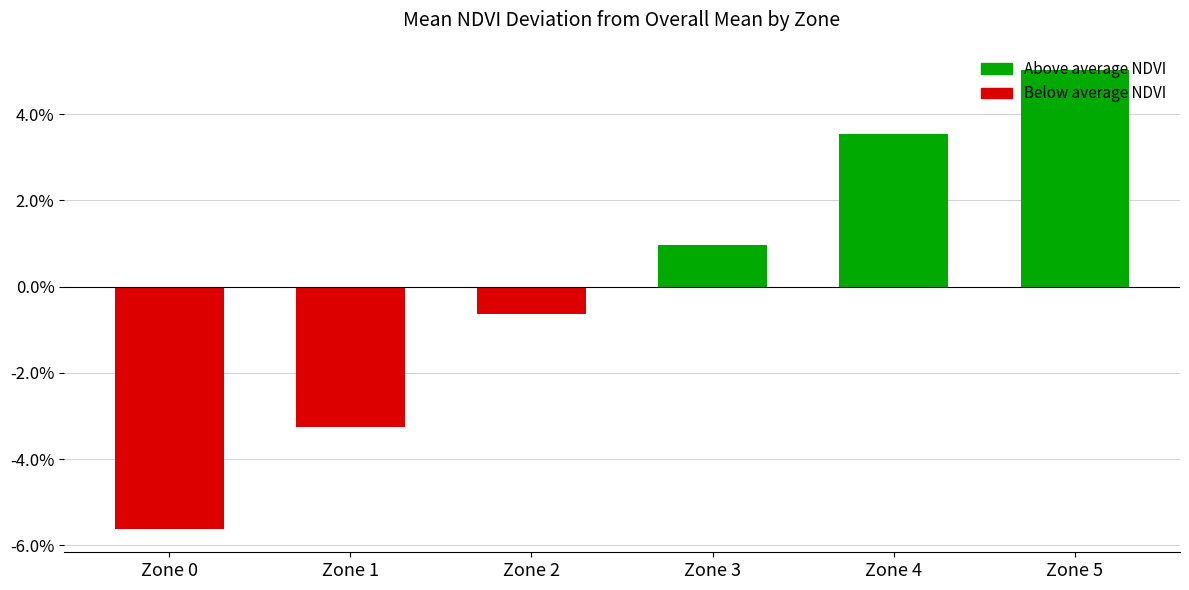

How many data points are above 0?

3